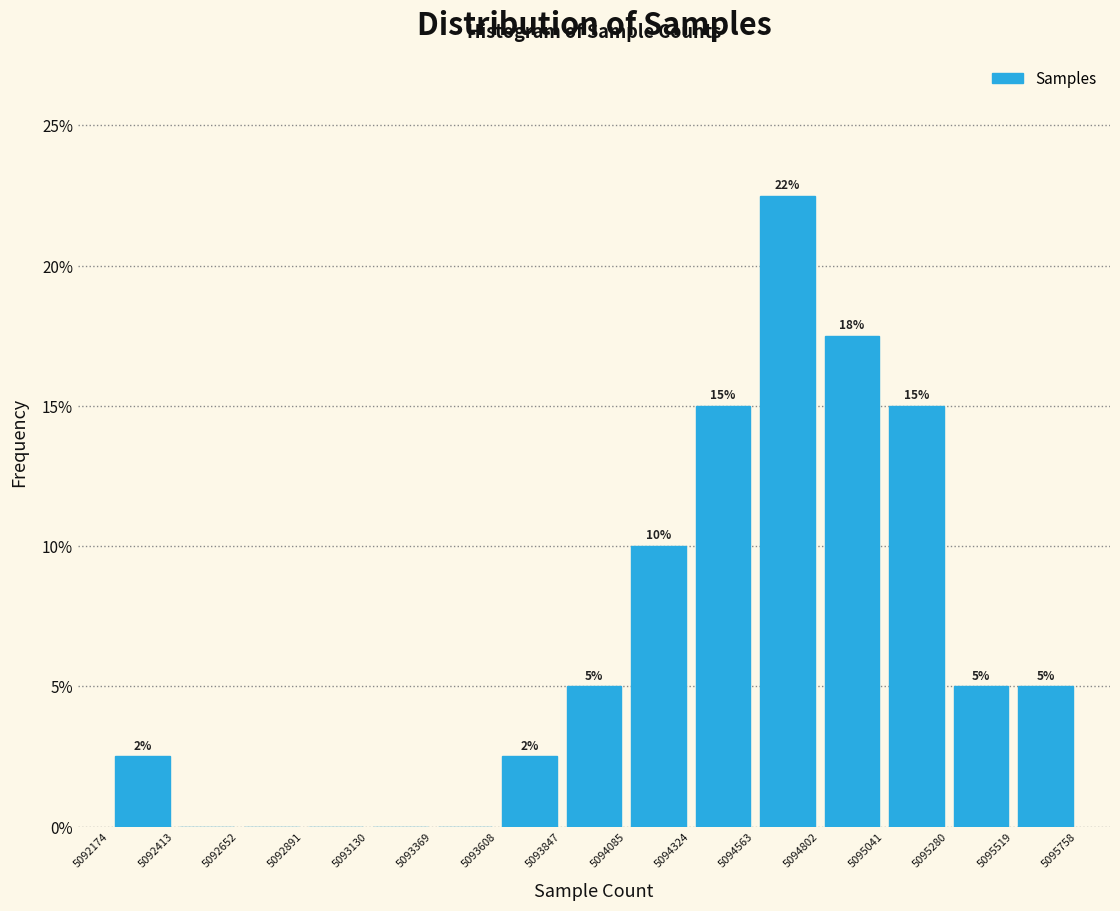

Over which range of the x-axis is the bar tallest?

5094563 to 5094802